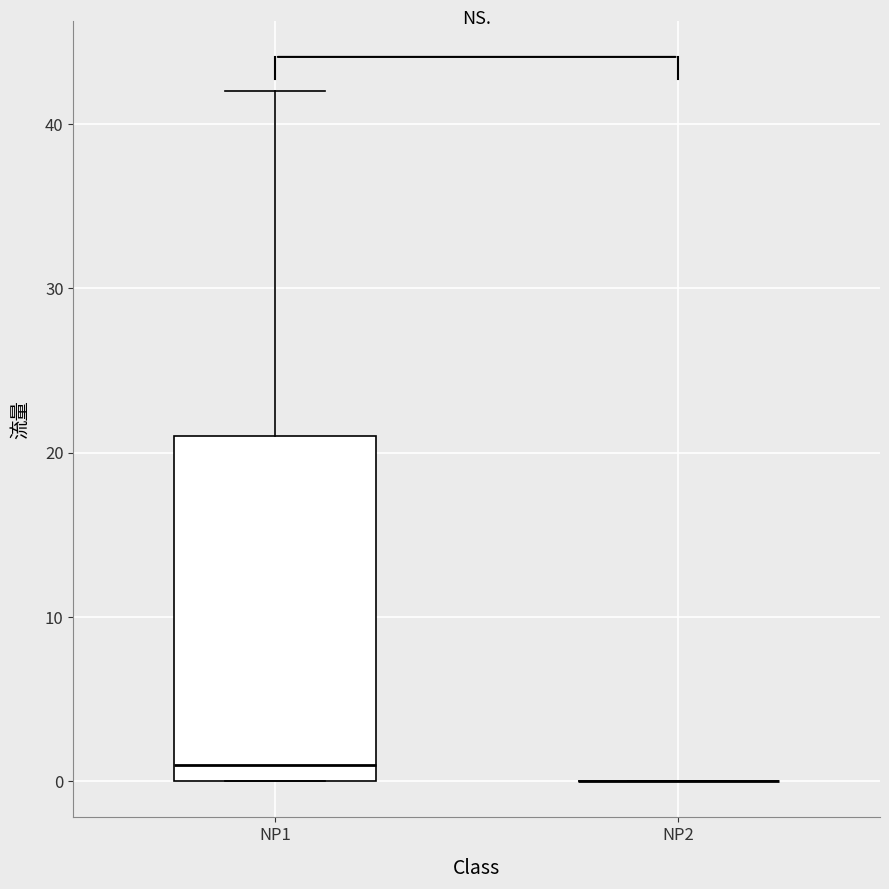

Reading left to right, read every box against the y-axis: the position of its median line, the range the box covers, and the ends of its whiskers. The values are not printed on the chart, so give them approximately, as read against the axis.

NP1: median 1, box 0 to 21, whiskers 0 to 42
NP2: box collapsed to a line at 0, whiskers 0 to 0